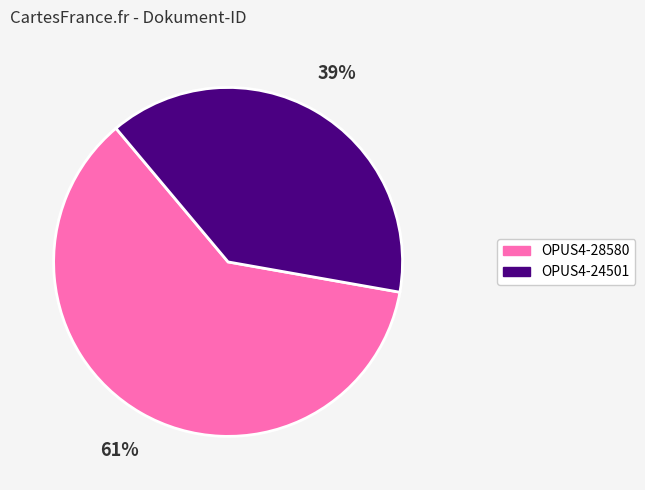

To the nearest percent, what percentage of the pie is OPUS4-28580?

61%